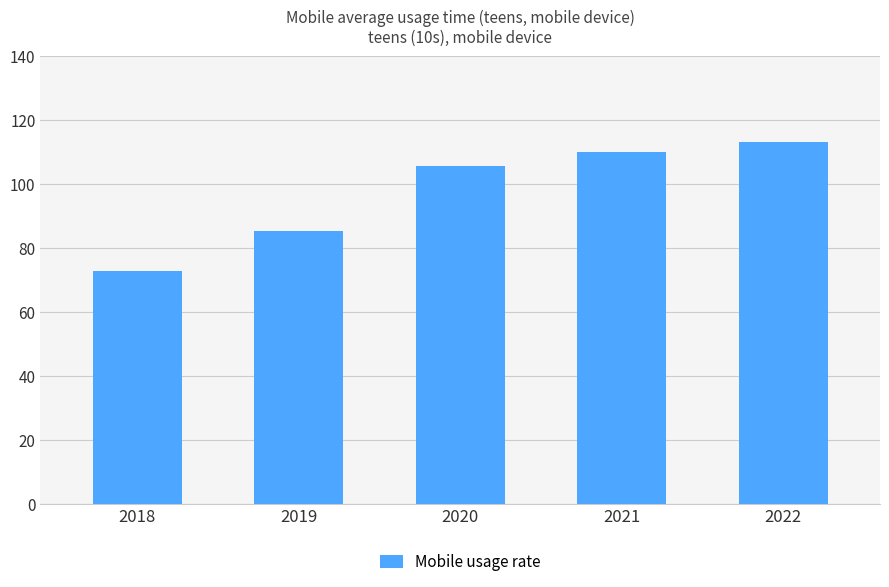

Is it true that the value at 2022 is 71.4?

False